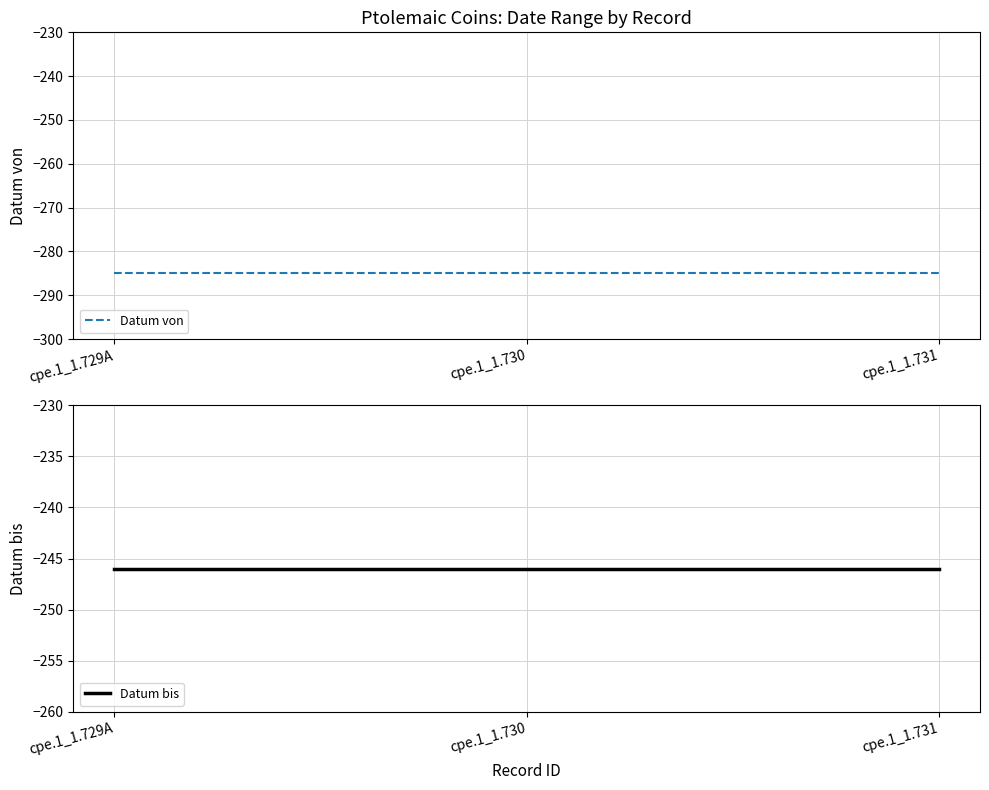

What is the value of the Datum bis point at the 3rd from the left?

-246